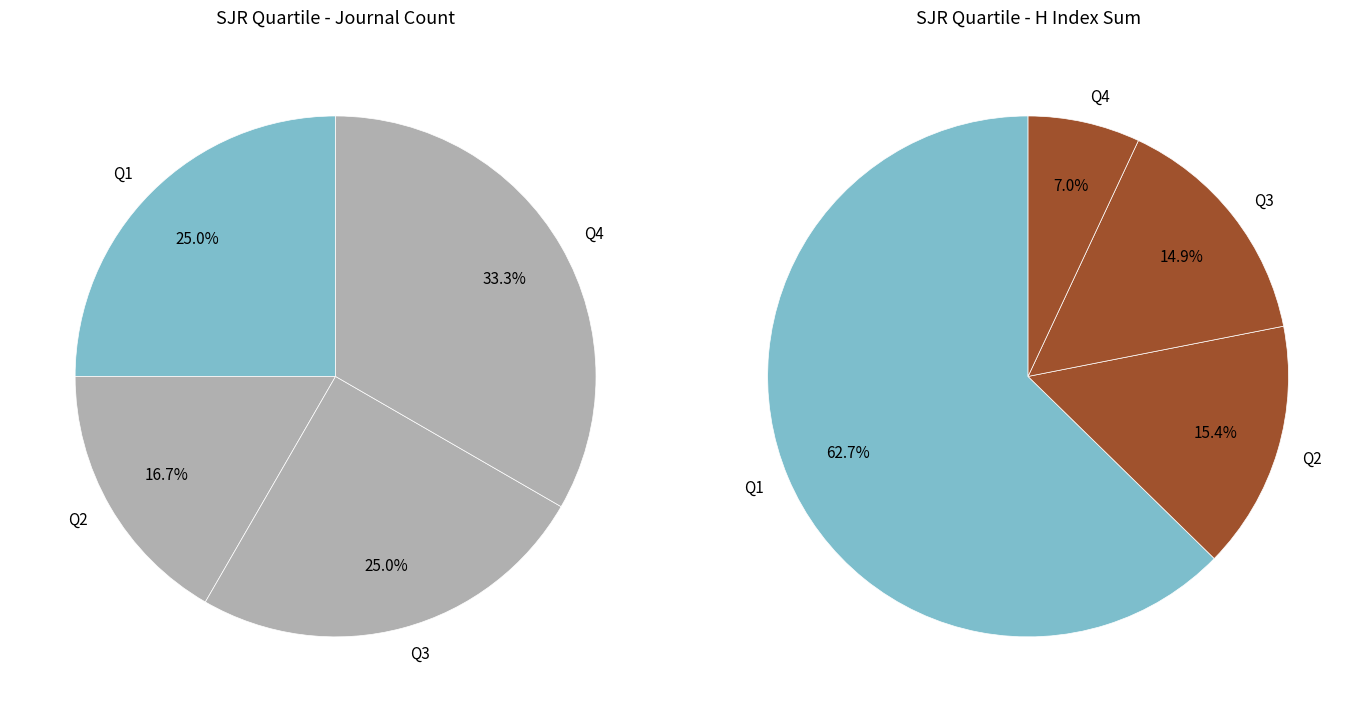

To the nearest percent, what percentage of the pie is Q4?

33%